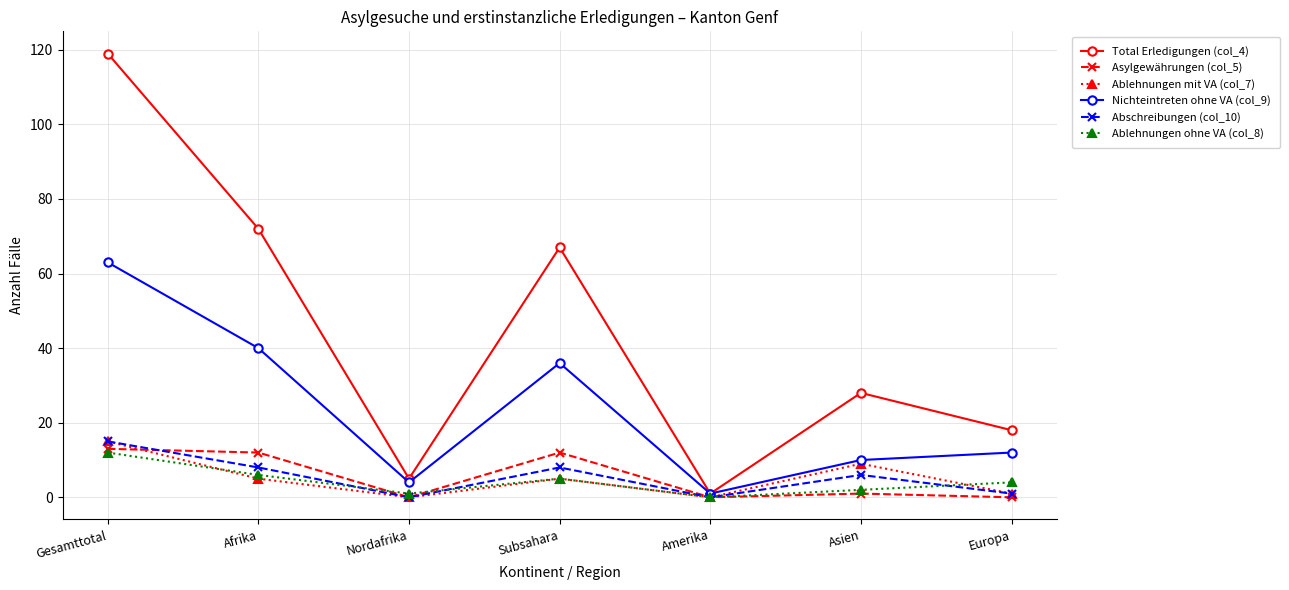

At which category is the sum across all series the highest?

Gesamttotal